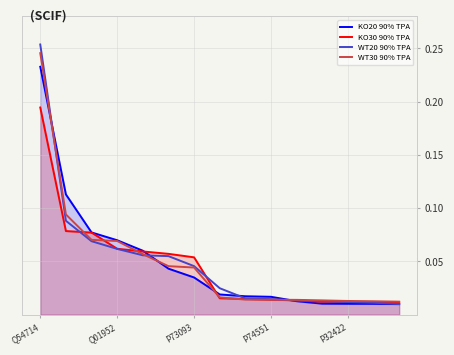

Count the number of data series in this chart.

4